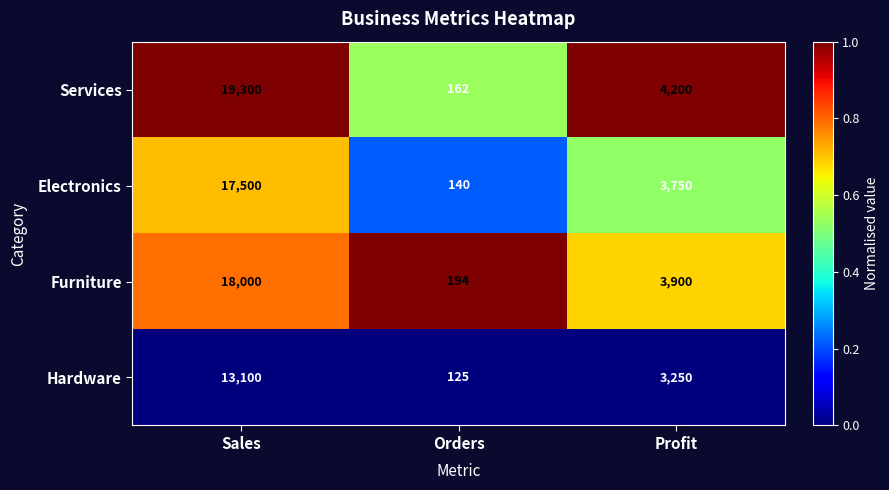

Which category has the lowest value across all series?

Orders